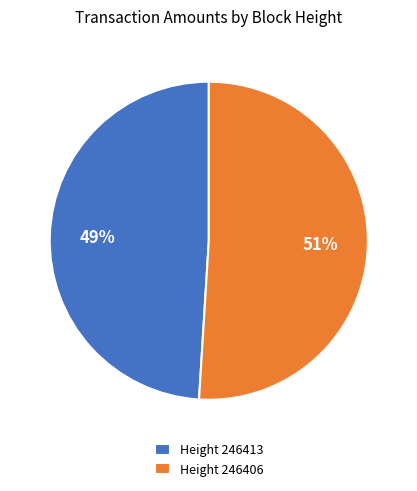

To the nearest percent, what portion does Height 246413 represent?

49%